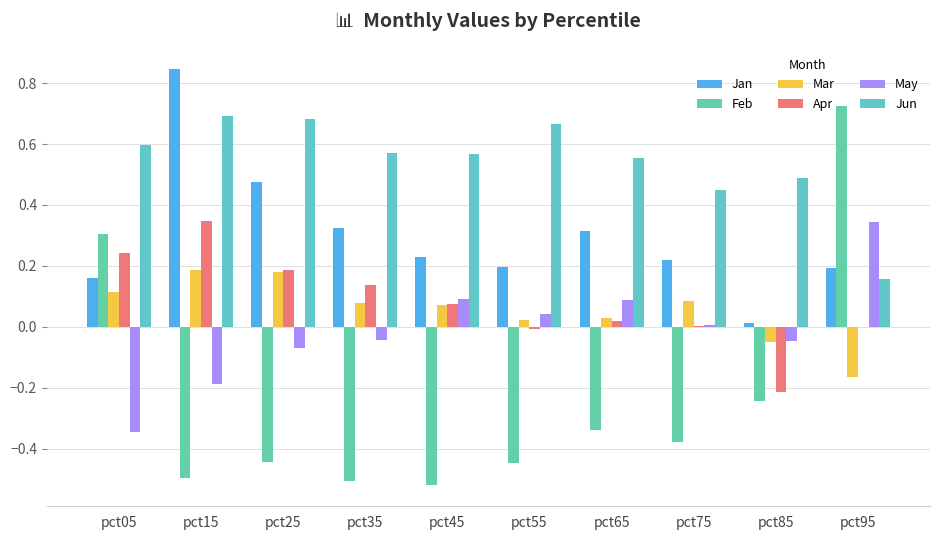

Reading left to right, list all the values displayed in this chart.

Jan: 0.2	0.8	0.5	0.3	0.2	0.2	0.3	0.2	0.0	0.2
Feb: 0.3	-0.5	-0.4	-0.5	-0.5	-0.4	-0.3	-0.4	-0.2	0.7
Mar: 0.1	0.2	0.2	0.1	0.1	0.0	0.0	0.1	-0.0	-0.2
Apr: 0.2	0.3	0.2	0.1	0.1	-0.0	0.0	0.0	-0.2	-0.0
May: -0.3	-0.2	-0.1	-0.0	0.1	0.0	0.1	0.0	-0.0	0.3
Jun: 0.6	0.7	0.7	0.6	0.6	0.7	0.6	0.4	0.5	0.2